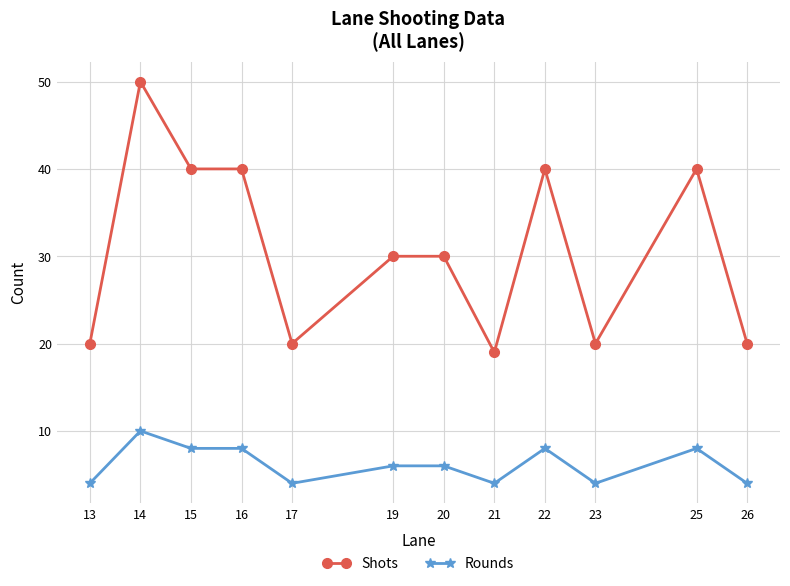

True or false: Rounds has more than 0 interior local peaks.

True